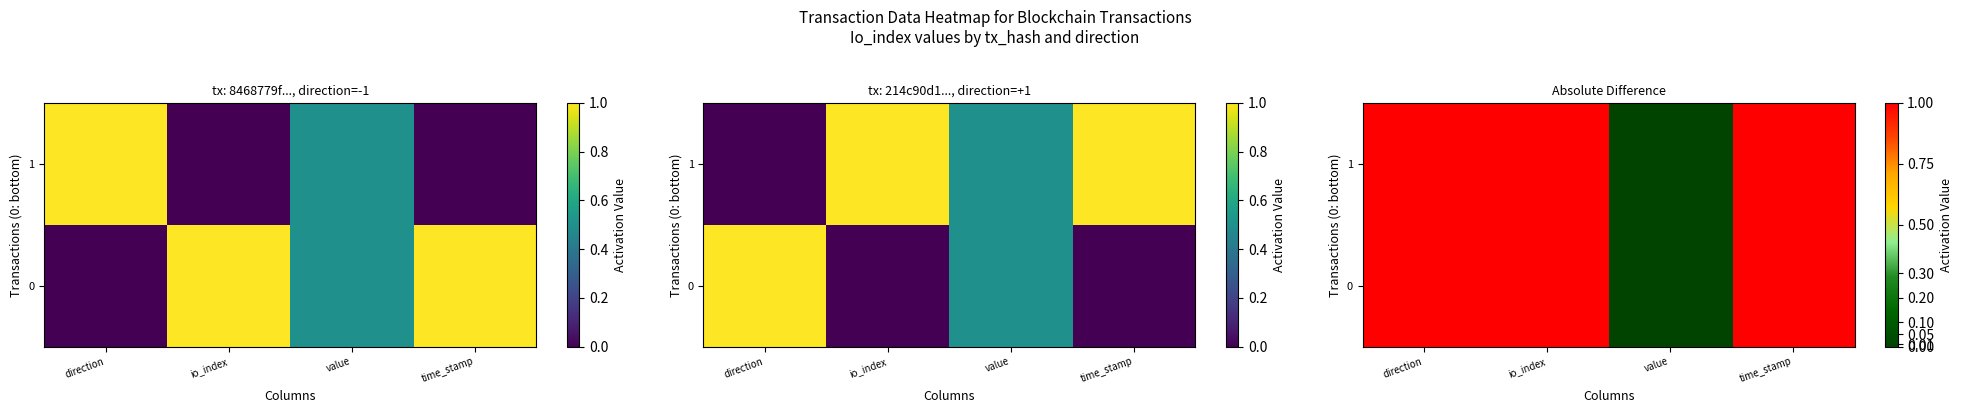

How many data points does each series have?

4